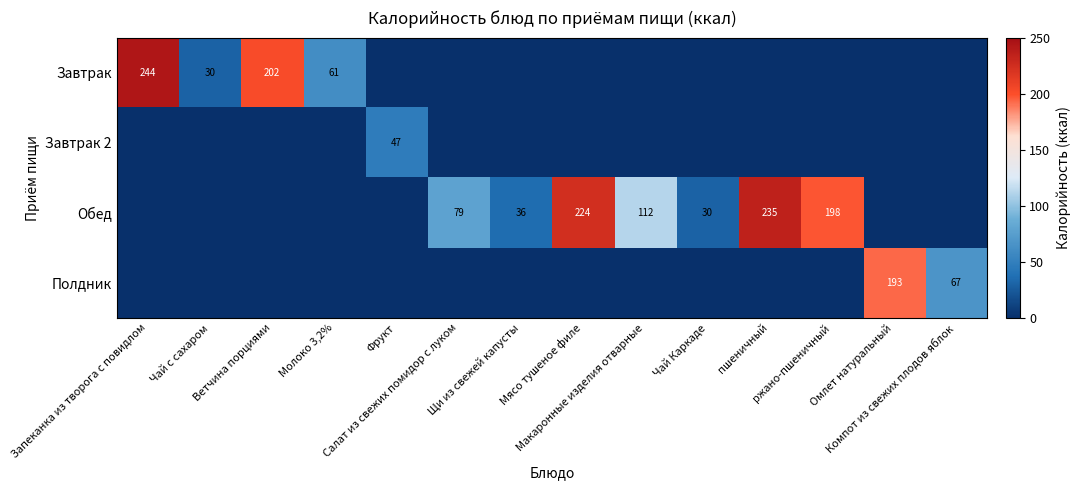

Rank the series at Макаронные изделия отварные from highest to lowest value.

Обед, Завтрак, Завтрак 2, Полдник